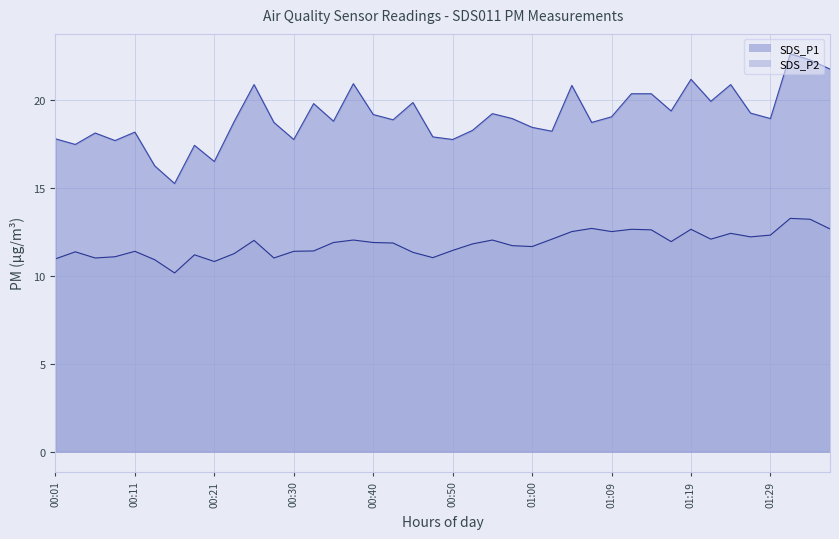

What is the label of the 4th point from the left?

00:09